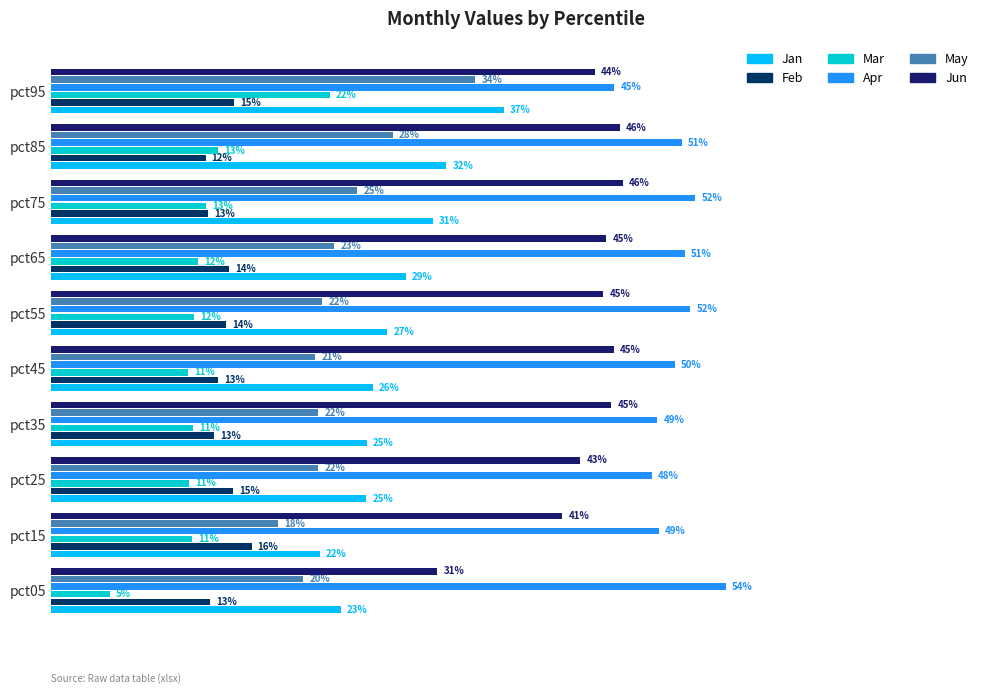

Which series has the largest total across all categories?

Apr